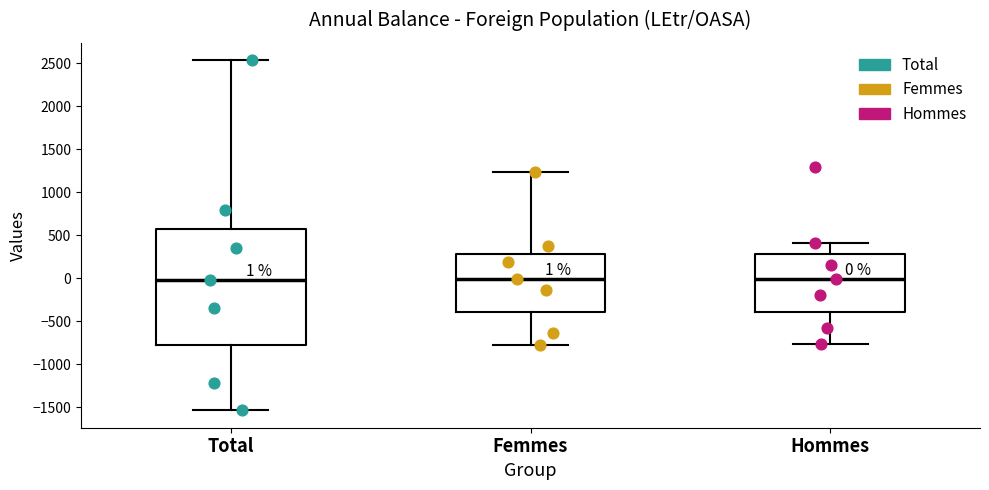

Which box is the tallest, from its lower edge to its upper edge?

Total